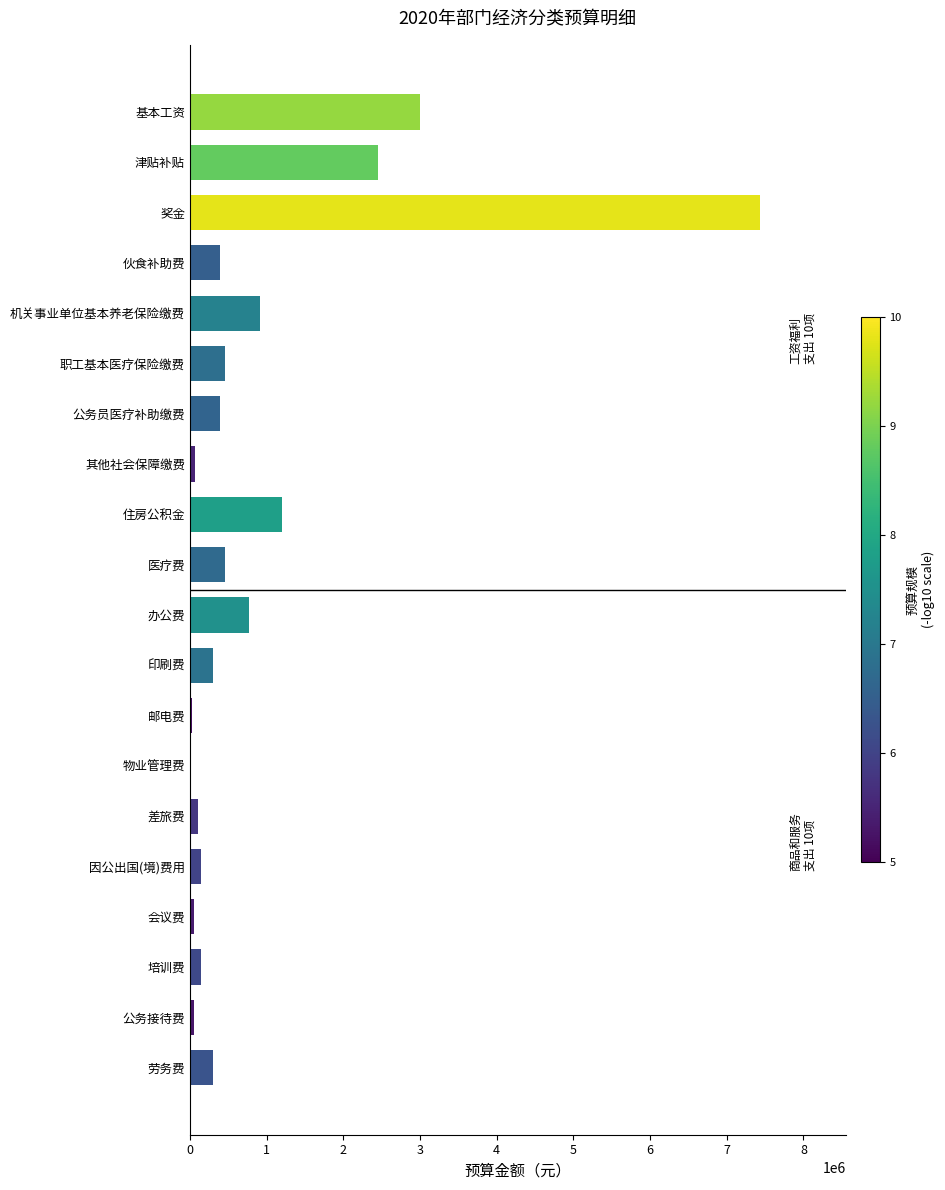

What is the sum of all values?

18689334